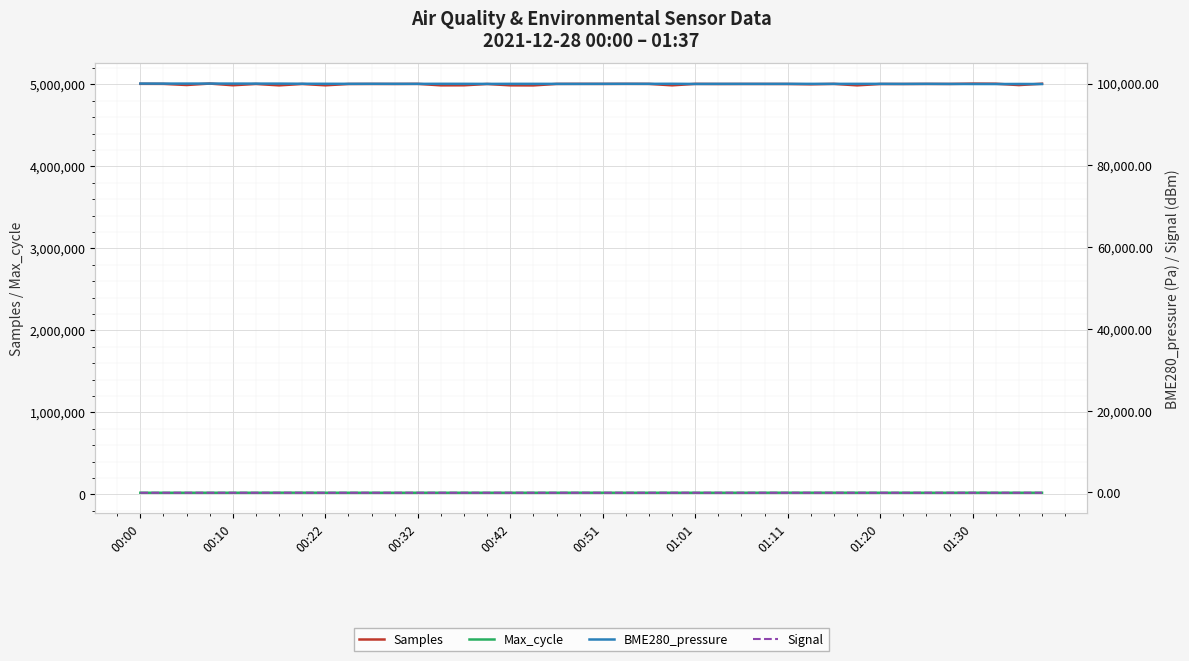

True or false: Max_cycle and Samples cross at least once.

False